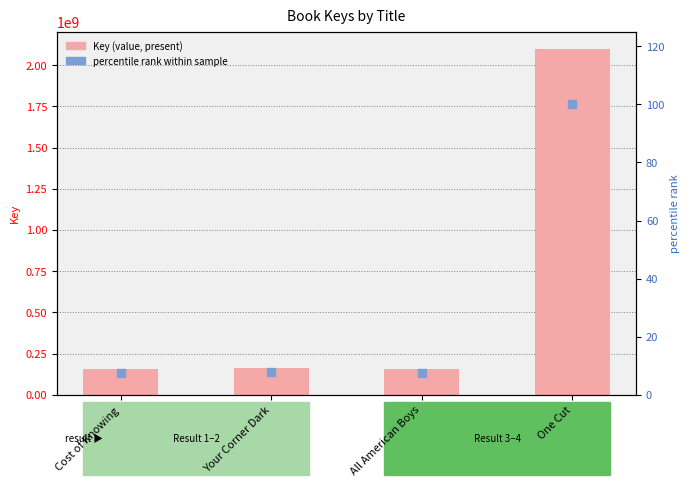

Which series has the widest spread of Y values?

Key (value)